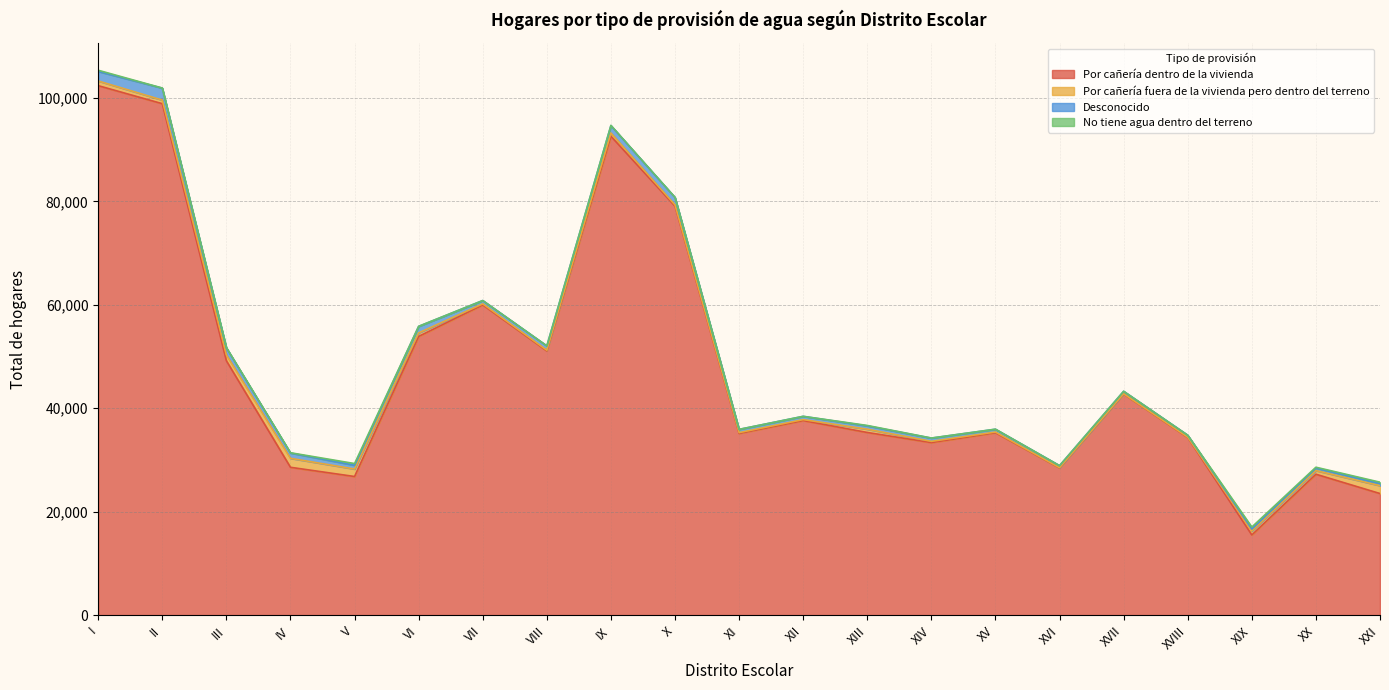

How many series are shown in this chart?

4